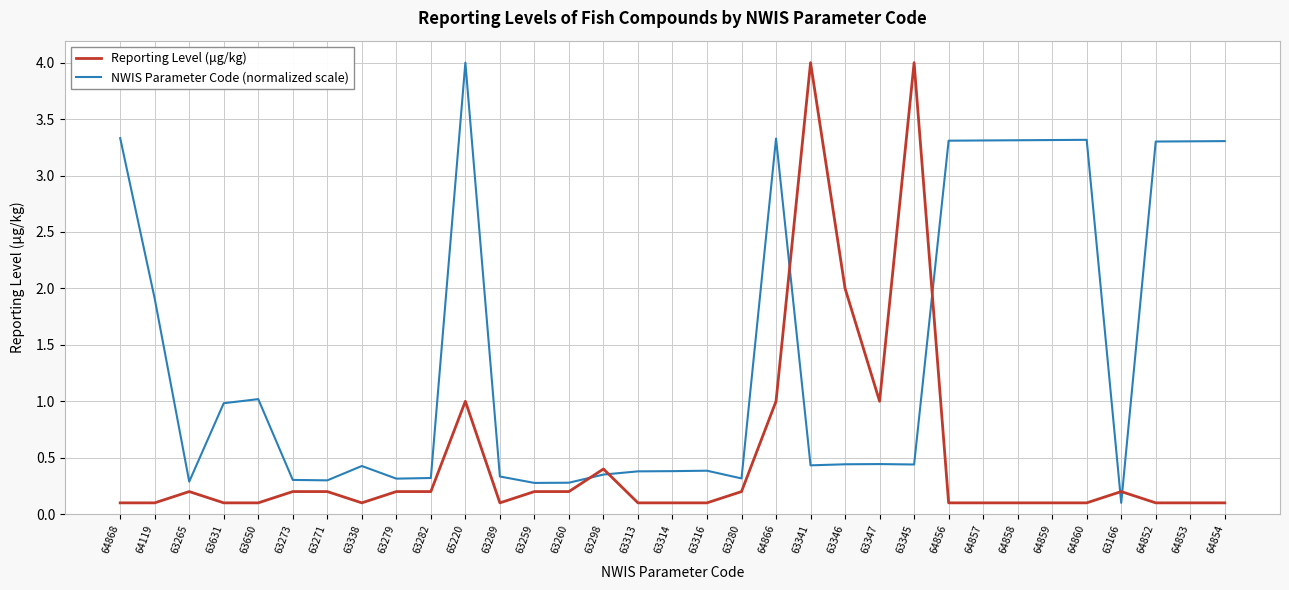

The value of NWIS Parameter Code (normalized scale) at 64856 is 4.4. True or false?

False